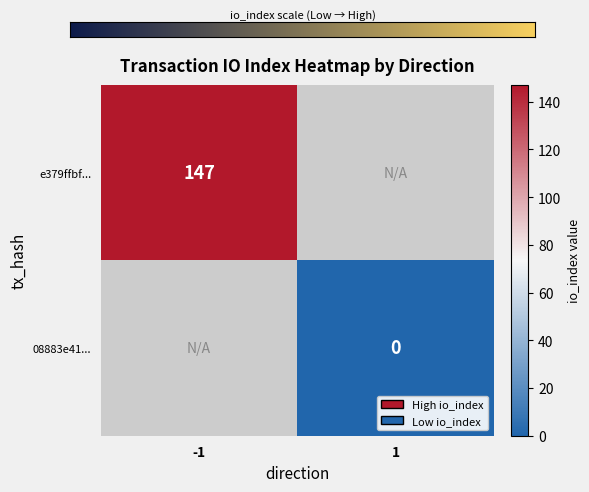

The 08883e41fdd9f14d3929d1d6a2bbdabf6077d52 series shows 1 at io_index. True or false?

False